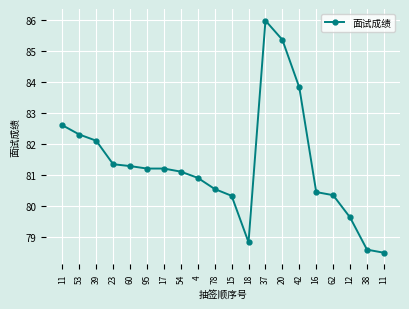

How many lines are shown in the chart?

1